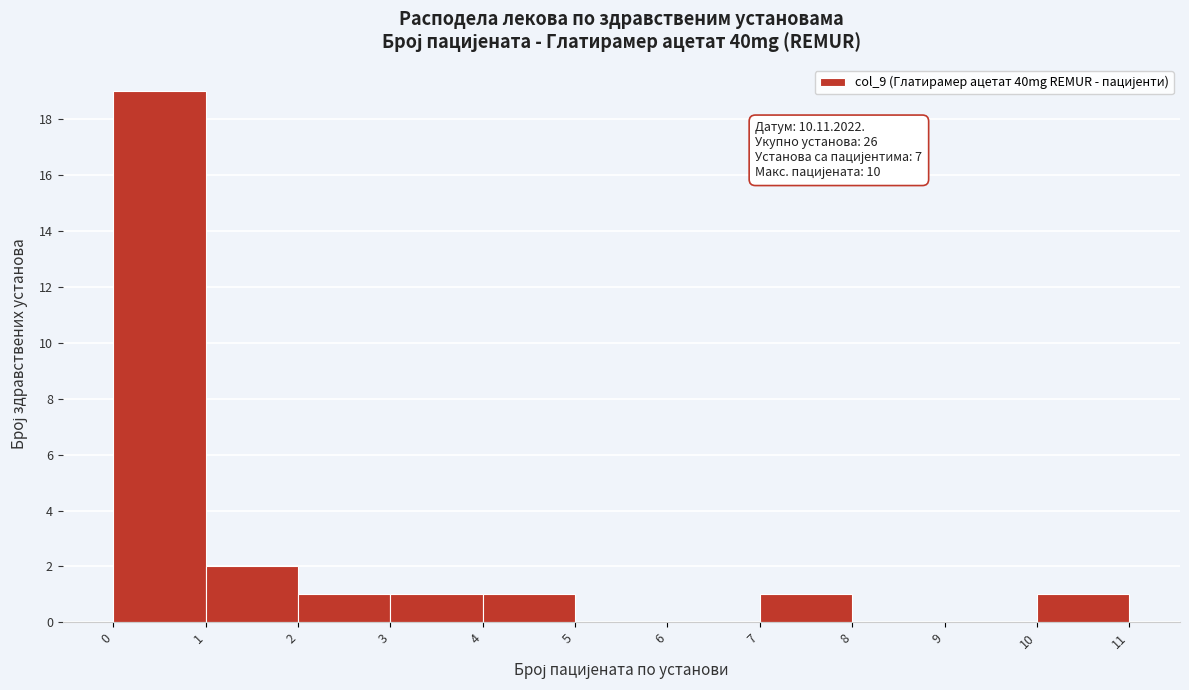

Over which range of the x-axis is the bar tallest?

0 to 1